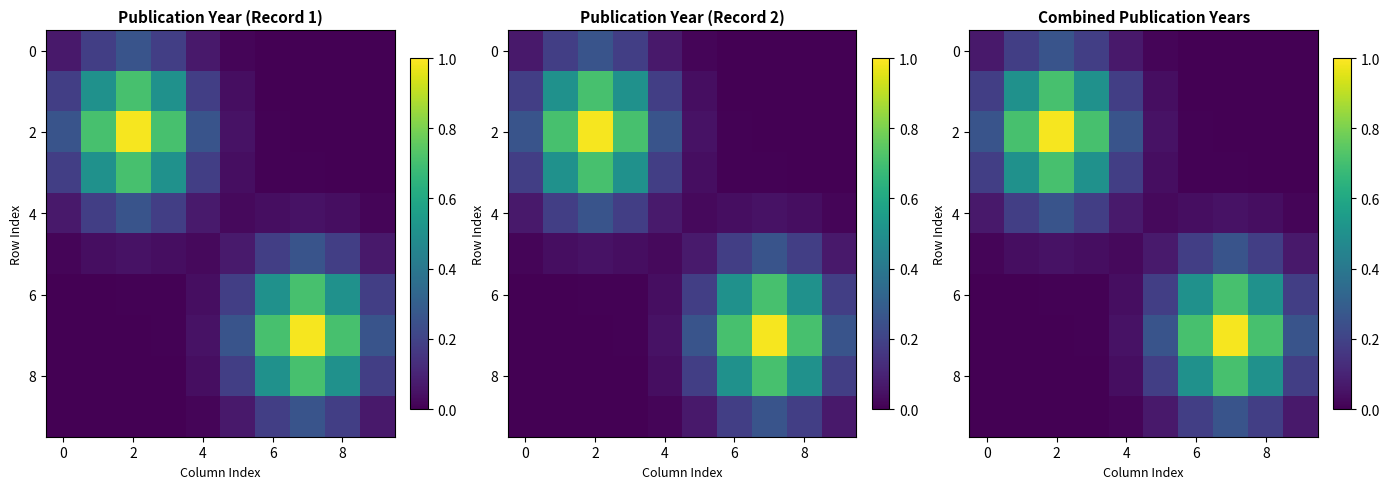

At which category does the chart reach its minimum across all series?

9